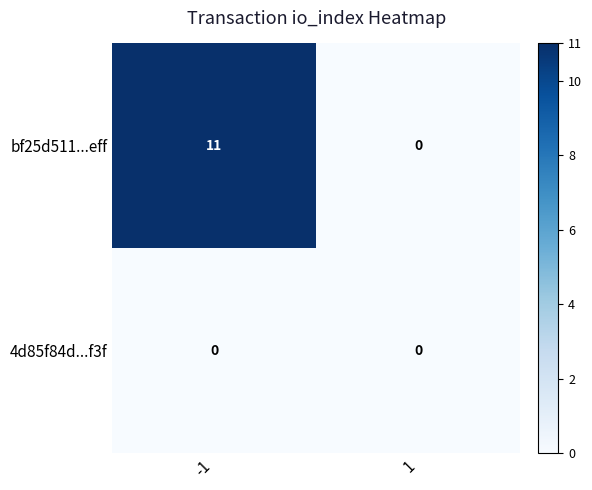

What is the maximum value shown in the chart?

11